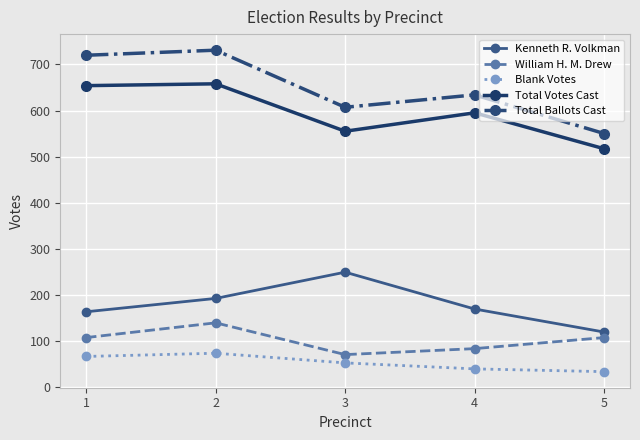

Where does the Total Ballots Cast series first go above 634?

1